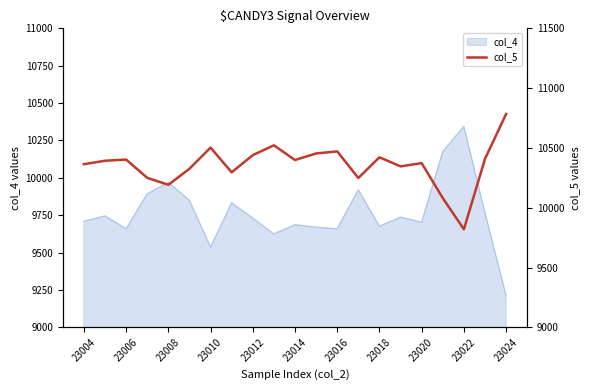

What is the difference between the maximum and minimum values?

964